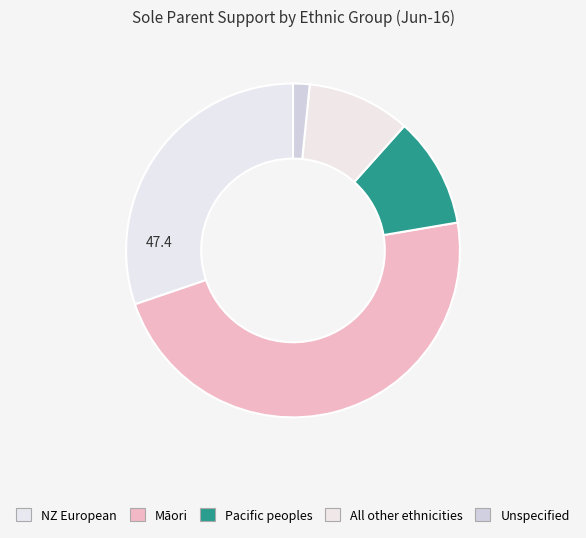

Count the number of slices in the pie.

5